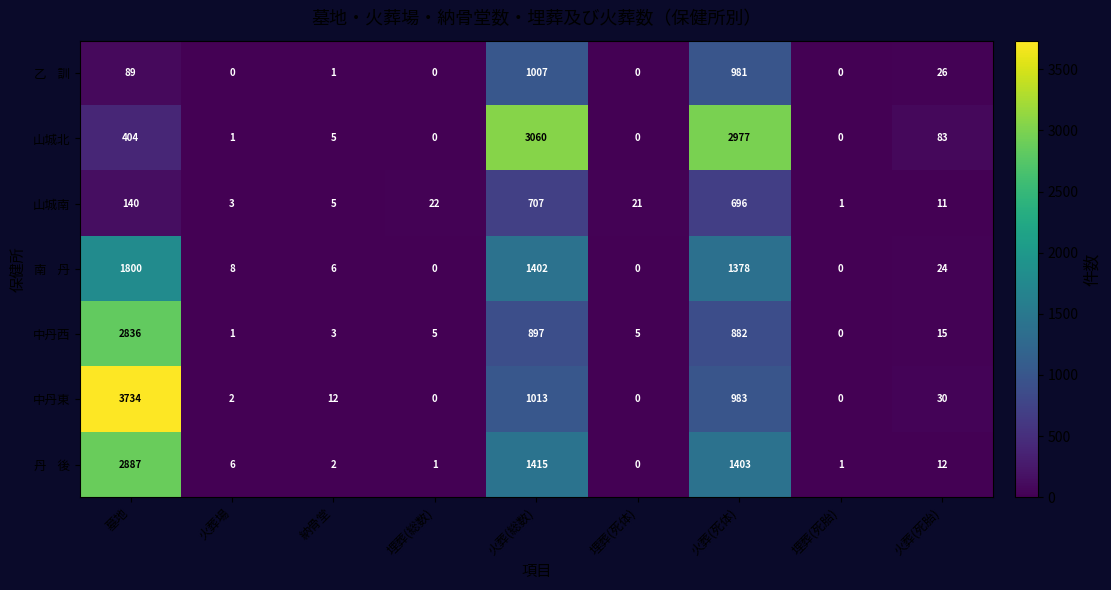

Between 火葬(総数) and 埋葬(死体), which series saw the biggest shift?

山城北